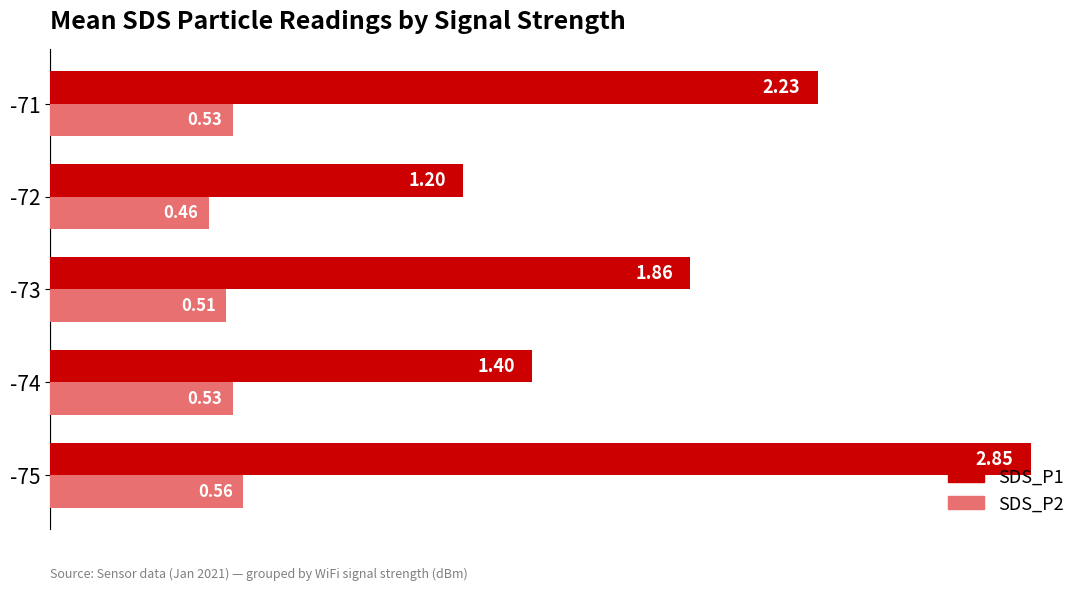

Rank the series by their average value, from lowest to highest.

SDS_P2, SDS_P1